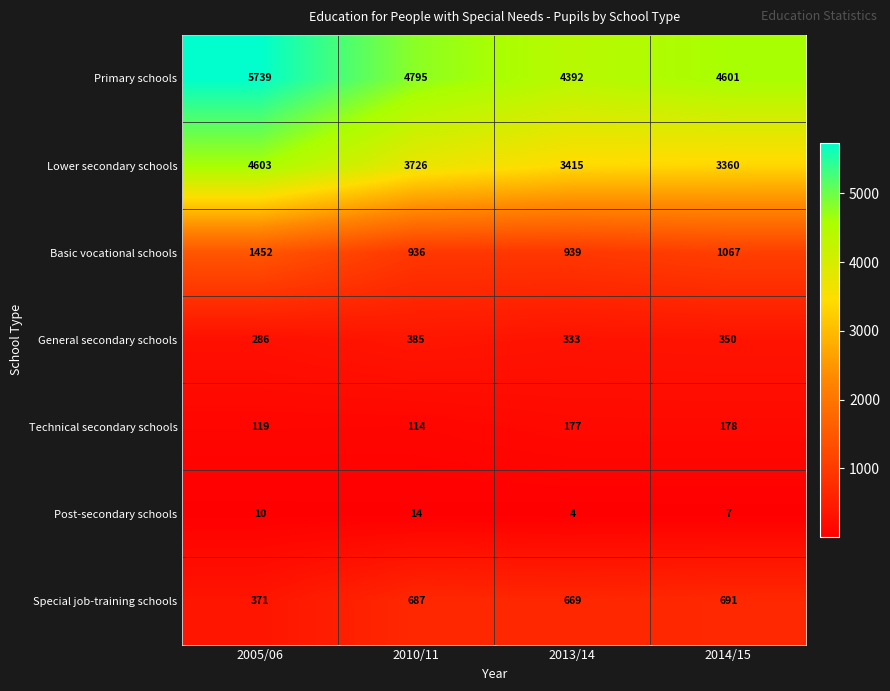

Which series has the widest spread of values?

Primary schools